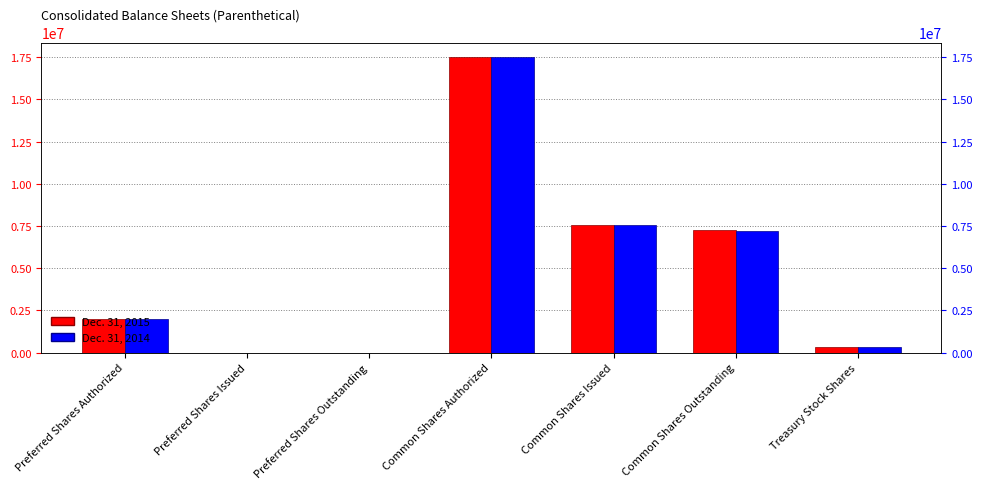

True or false: Dec. 31, 2015 has a value of 0 at Preferred Shares Issued.

True